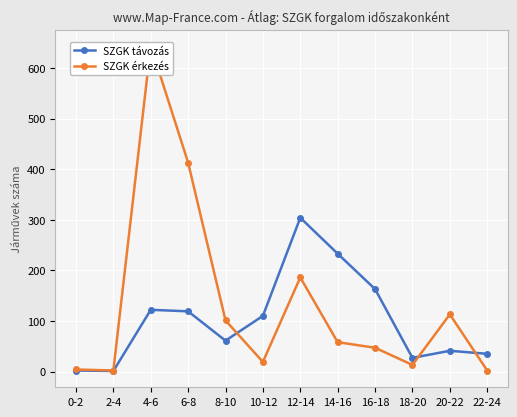

Rank the series by their average value, from lowest to highest.

SZGK távozás, SZGK érkezés